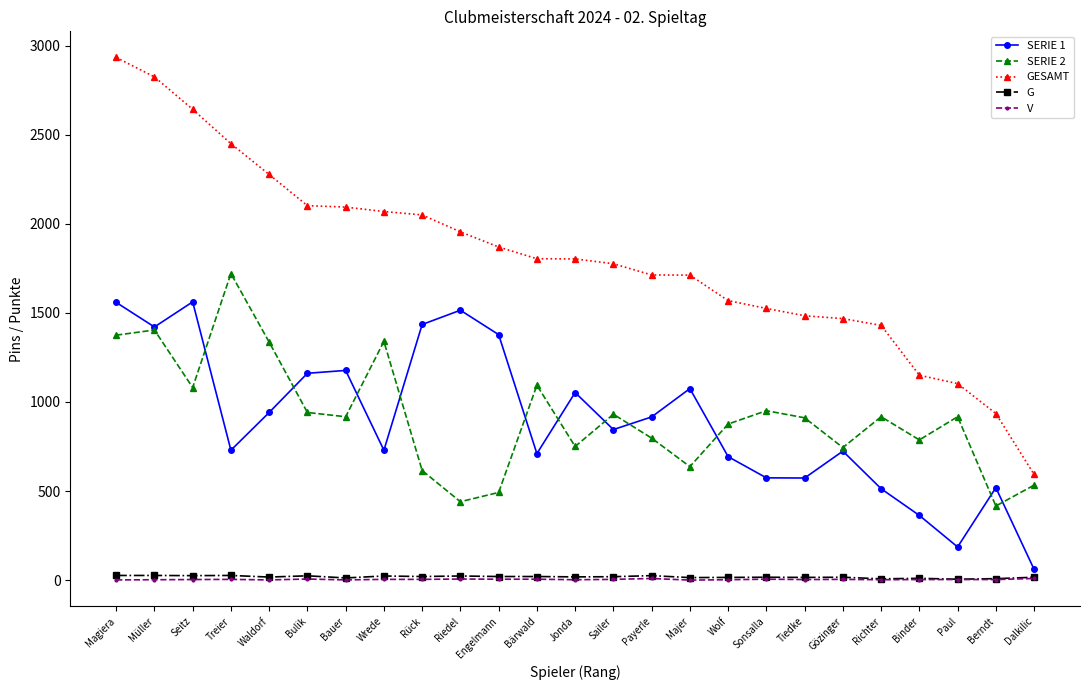

What is the difference between the SERIE 2 values at Riedel and Bärwald?

654